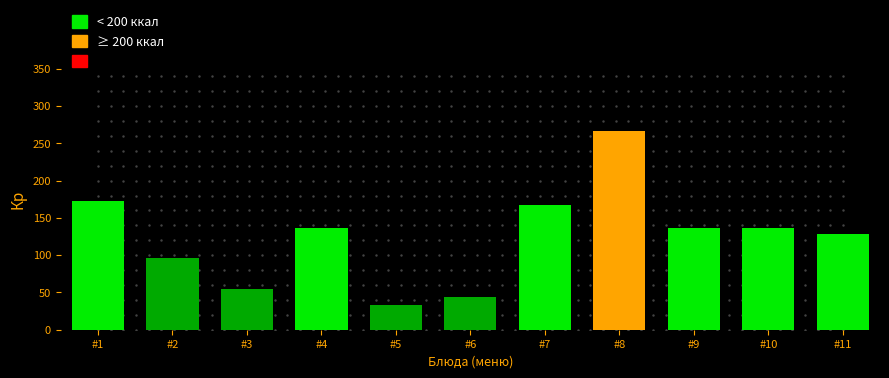

What is the sum of the values at #8 and #1?

439.0